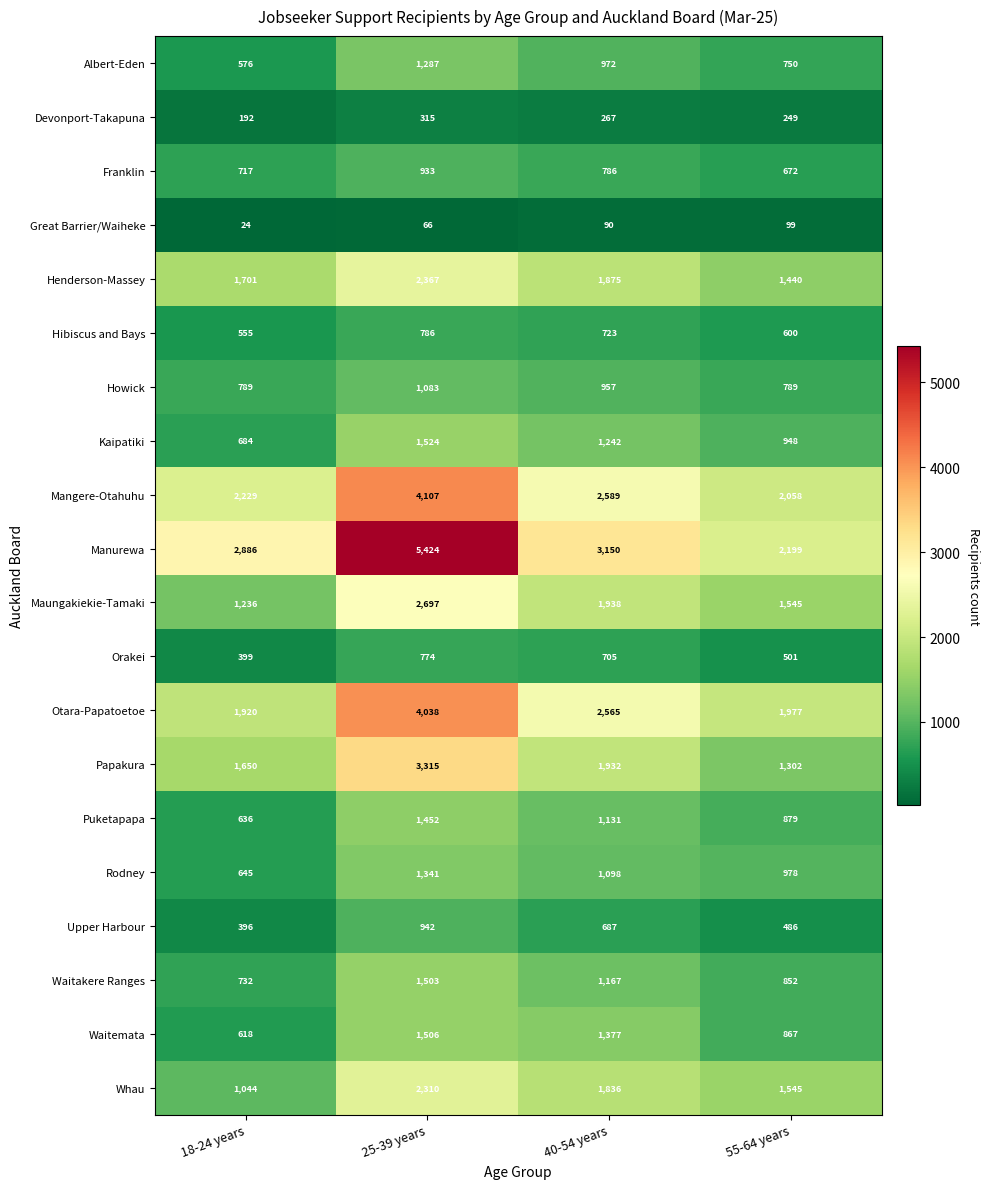

At which category is the sum across all series the highest?

25-39 years